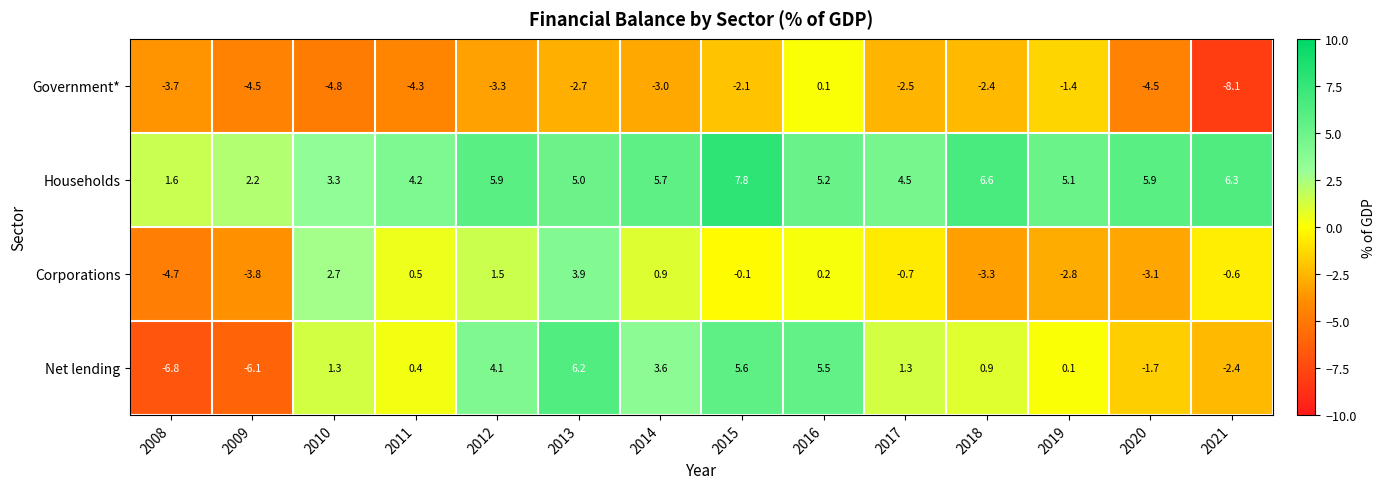

What is the difference between the highest and lowest values at 2008?

8.4